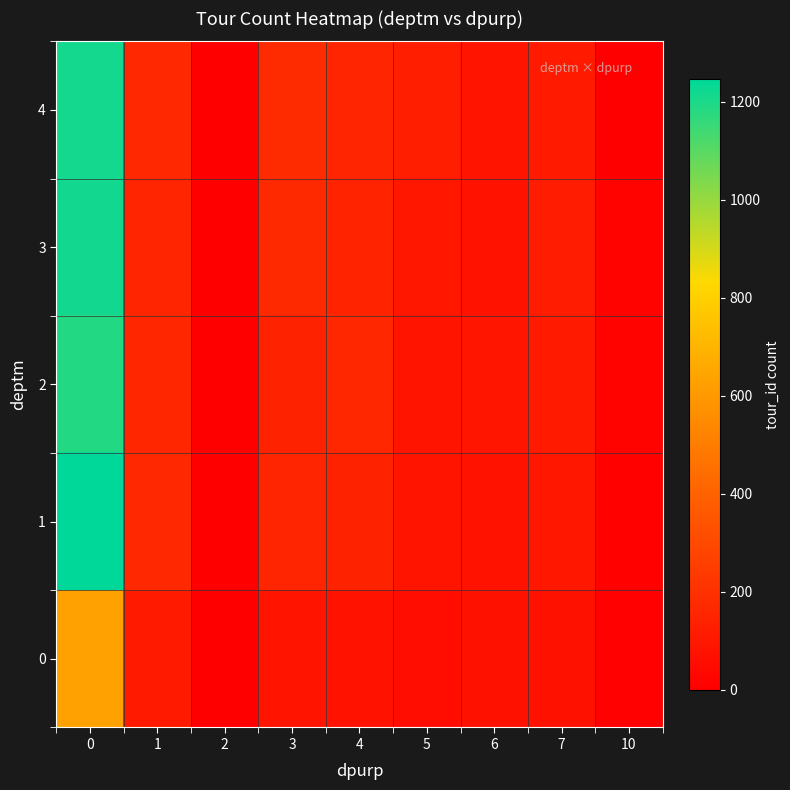

What is the spread (max minus min) of values at 4?

81